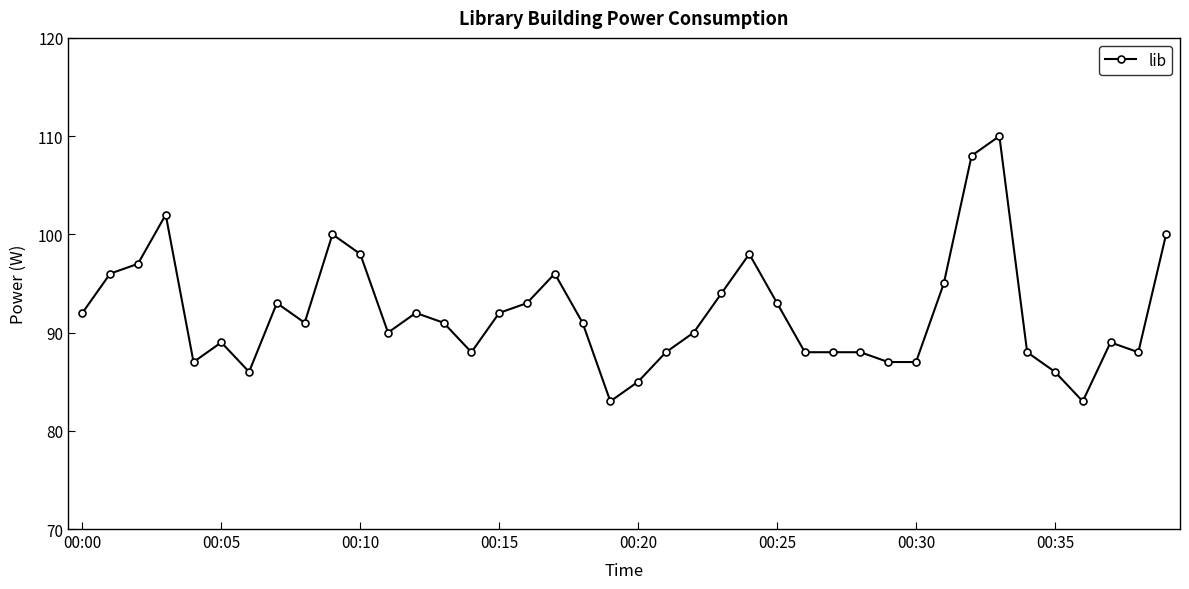

True or false: the data has more than 1 interior local peaks.

True